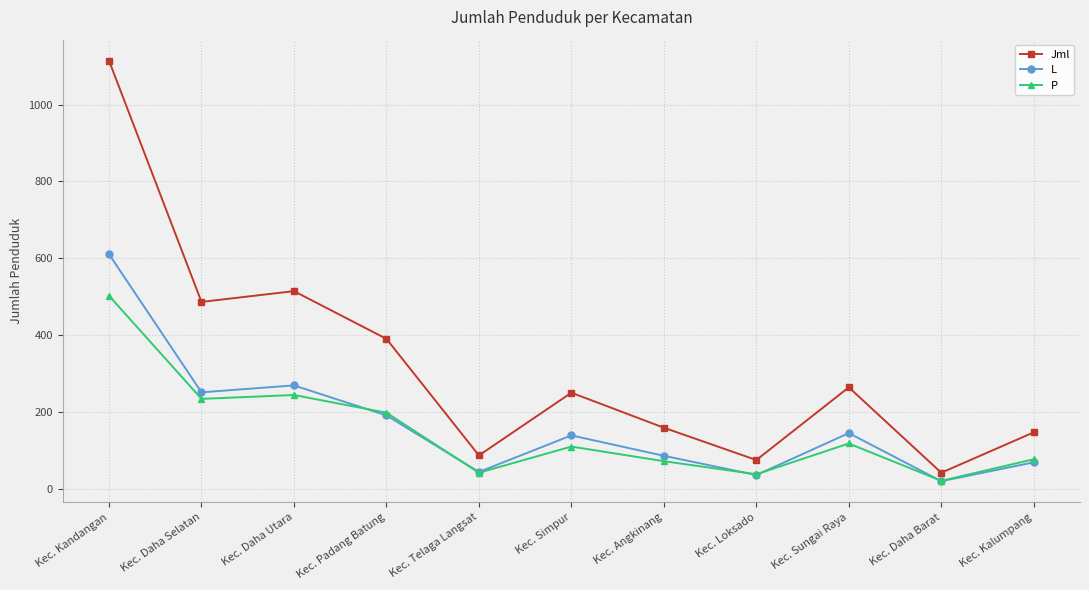

What is the average value of the L series?

170